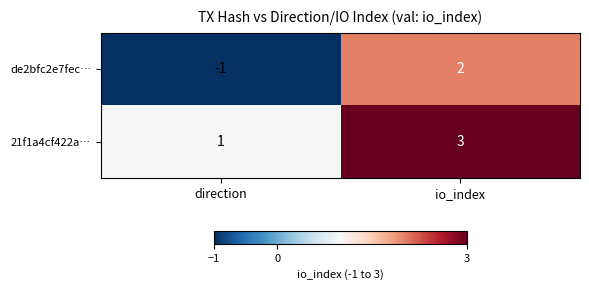

List the series in order of their peak value, lowest first.

de2bfc2e7fec…, 21f1a4cf422a…